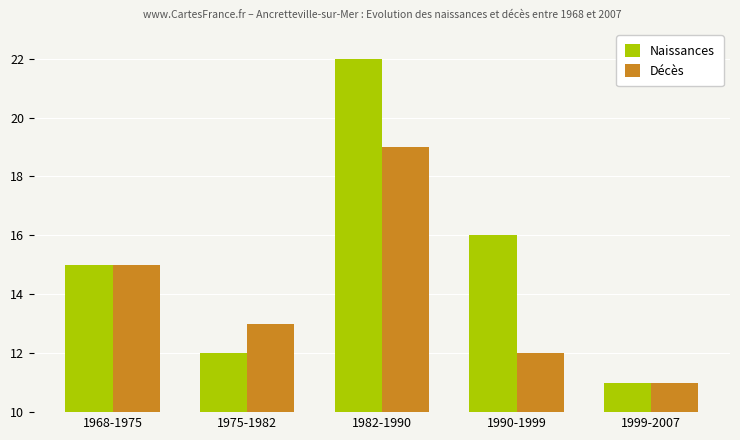

Reading left to right, what are all the values shown in this chart?

Naissances: 1968-1975=15	1975-1982=12	1982-1990=22	1990-1999=16	1999-2007=11
Décès: 1968-1975=15	1975-1982=13	1982-1990=19	1990-1999=12	1999-2007=11